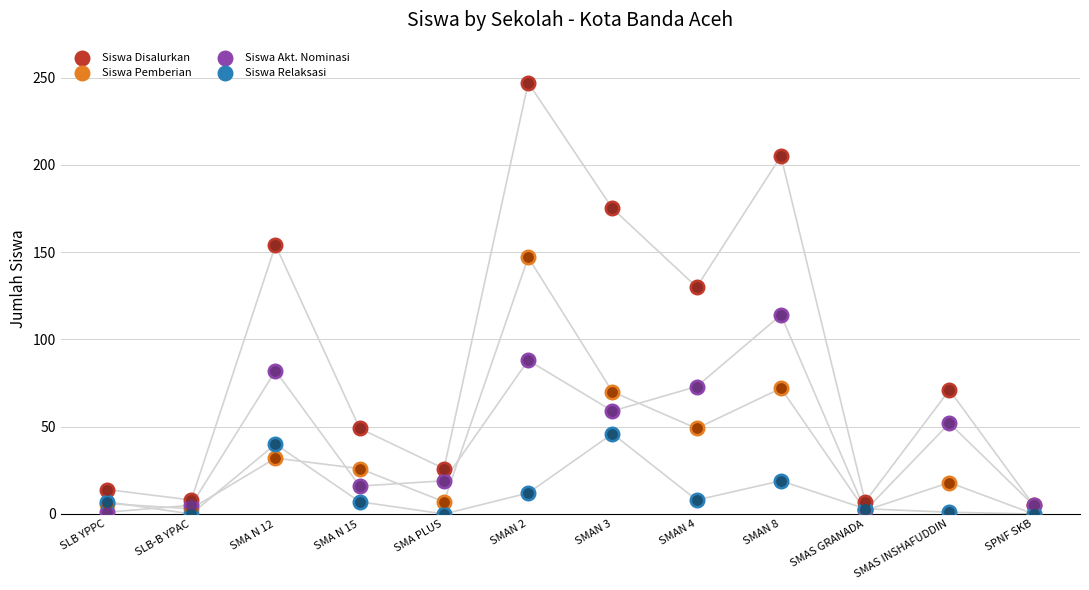

What is the total value across all series at SMAS GRANADA?

14